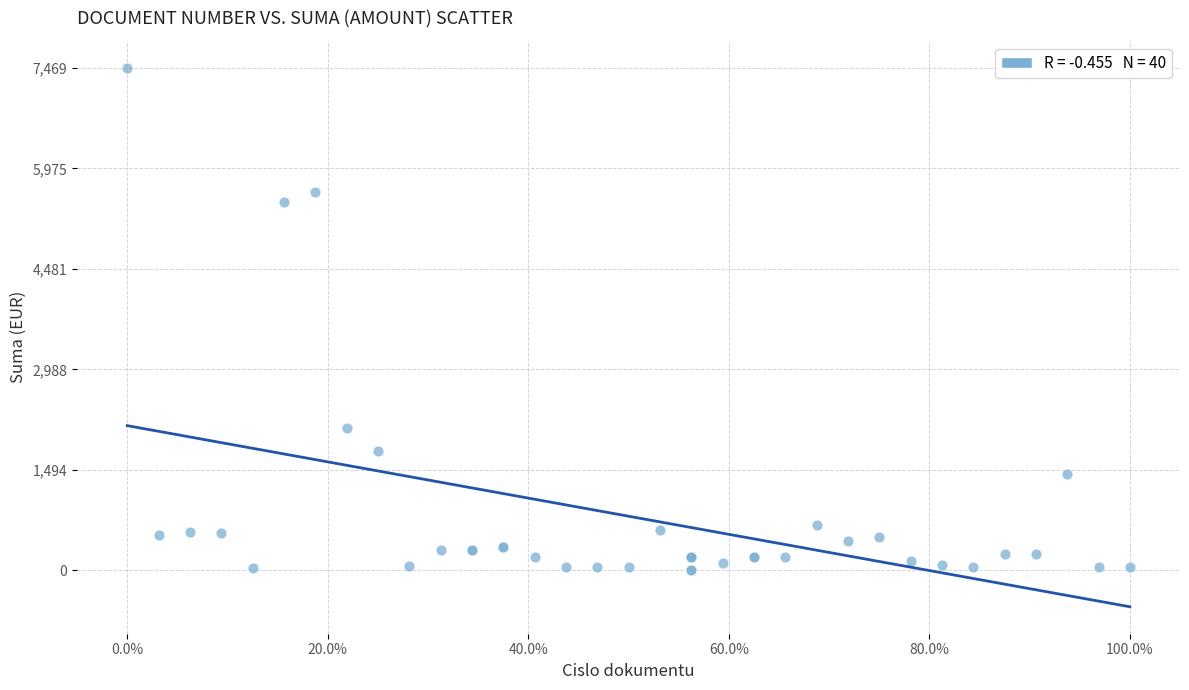

What Y value in the scatter plot is closest to 3734?

2114.8